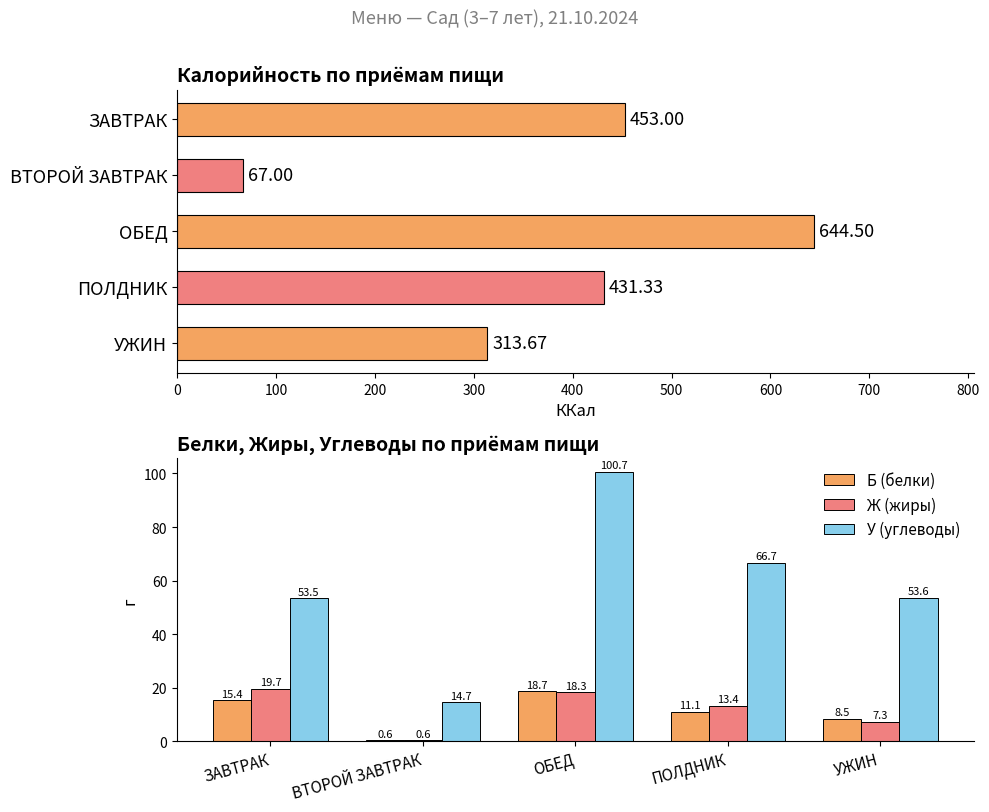

At how many categories does at least one series exceed 11?

5